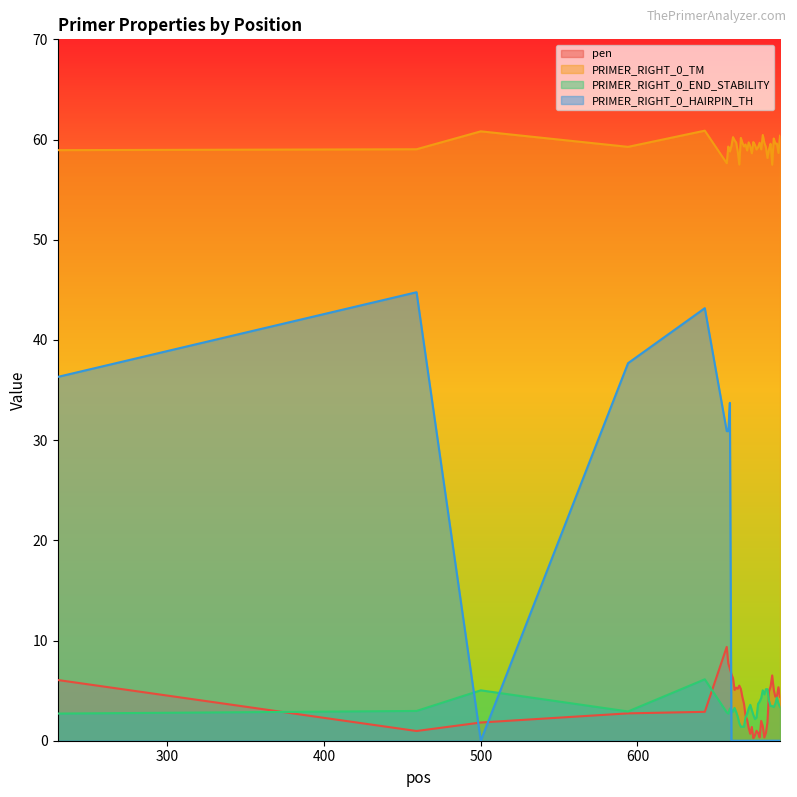

Which series has the largest total across all categories?

PRIMER_RIGHT_0_TM